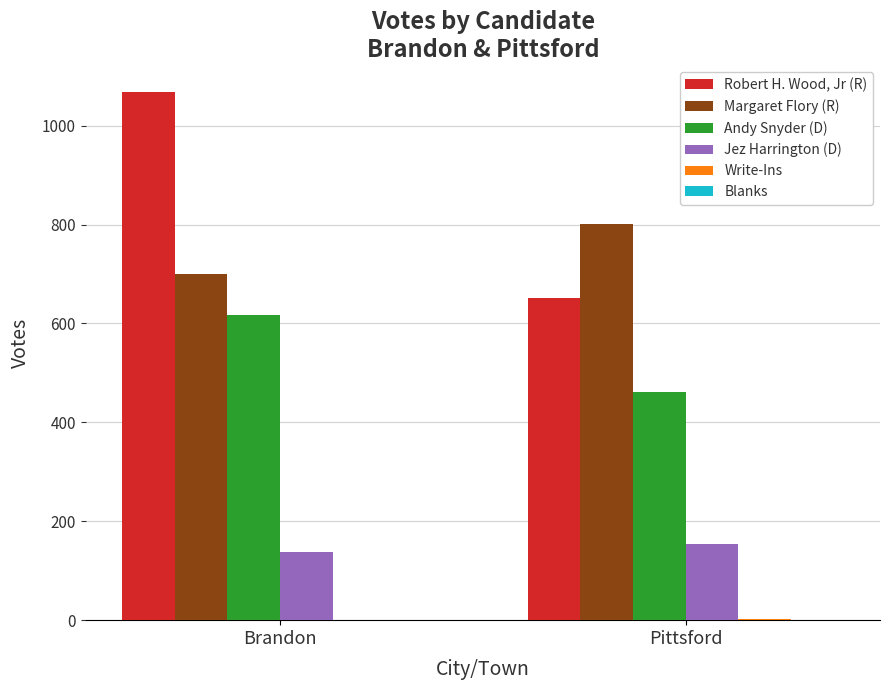

True or false: Jez Harrington (D) has a value of 90 at Brandon.

False